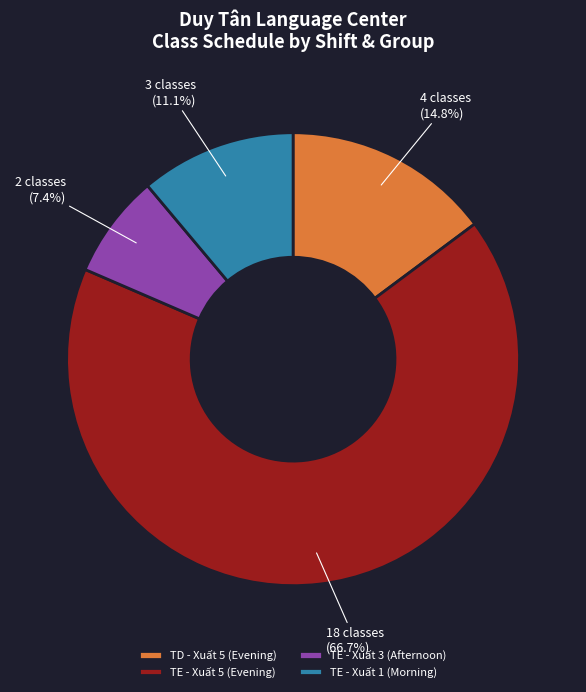

Which has a higher value, TE - Xuất 3 (Afternoon) or TE - Xuất 1 (Morning)?

TE - Xuất 1 (Morning)